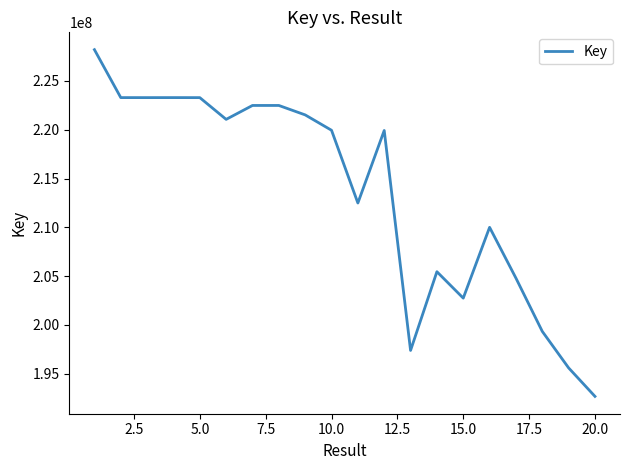

Does the chart display data point markers on the line(s)?

No